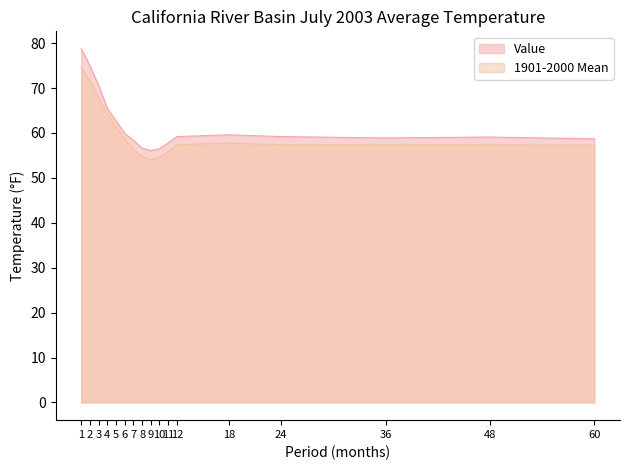

Is it true that 1901-2000 Mean equals 79.2 at 11?

False